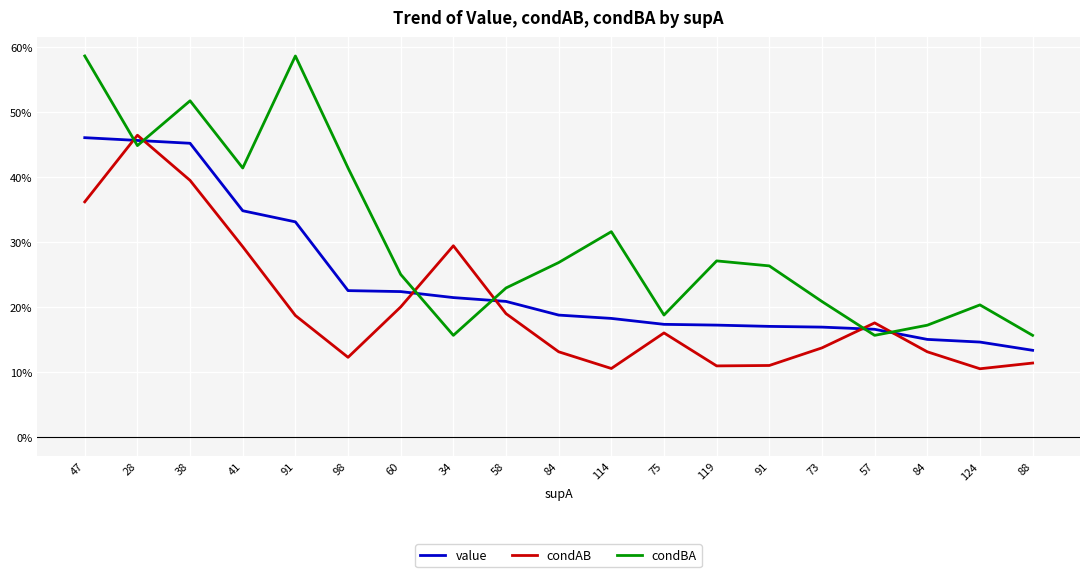

Does the chart display data point markers on the line(s)?

No